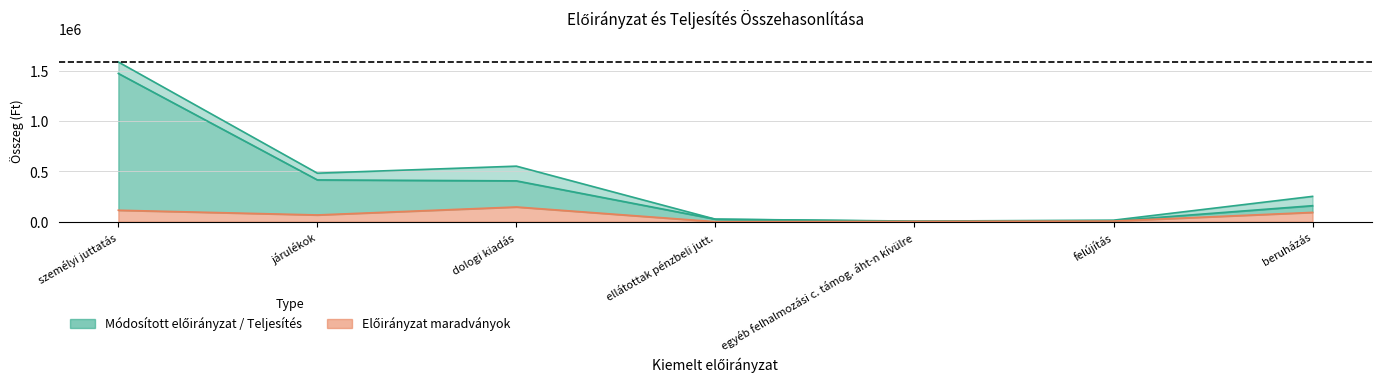

True or false: Módosított előirányzat has a value of 857449 at járulékok.

False